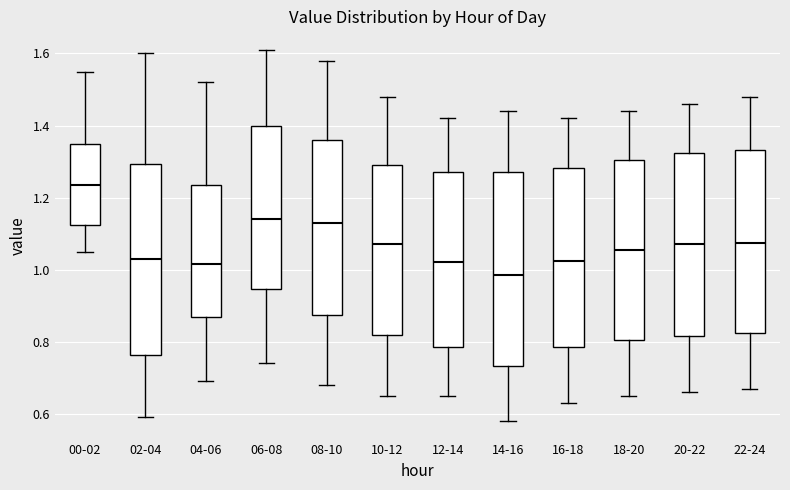

Where is the upper edge of the box for 16-18 on the y-axis? The values are not printed on the chart, so give them approximately, as read against the axis.

1.28